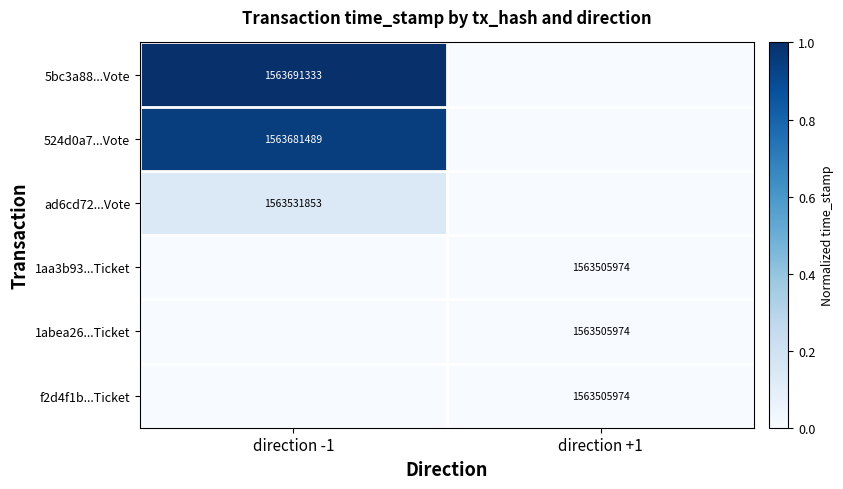

At which category does the chart reach its minimum across all series?

direction +1